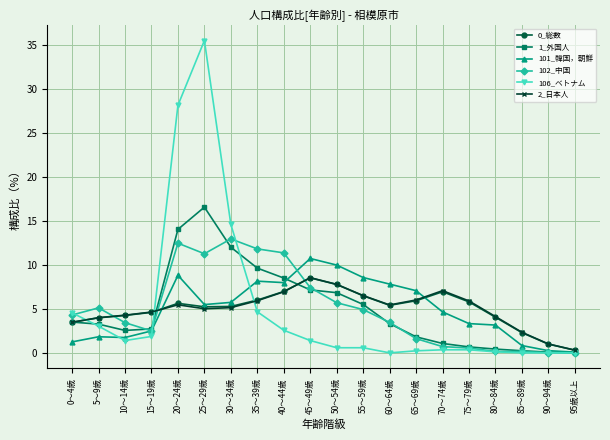

Does the chart have visible grid lines?

Yes